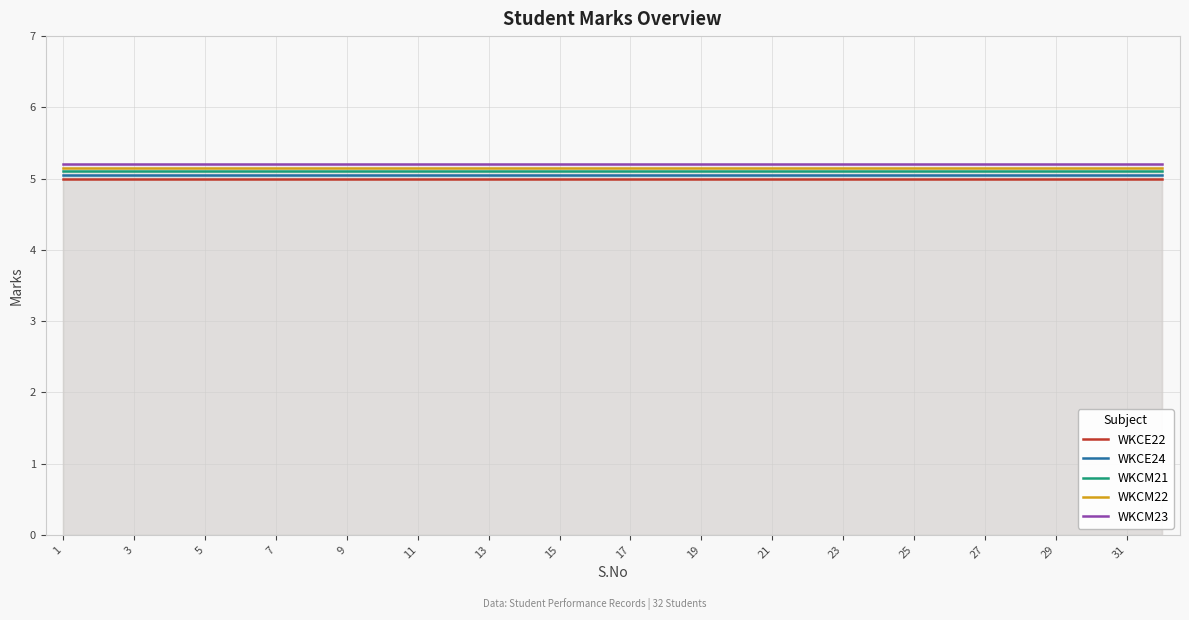

Rank the series by their maximum value, from lowest to highest.

WKCE22, WKCE24, WKCM21, WKCM22, WKCM23